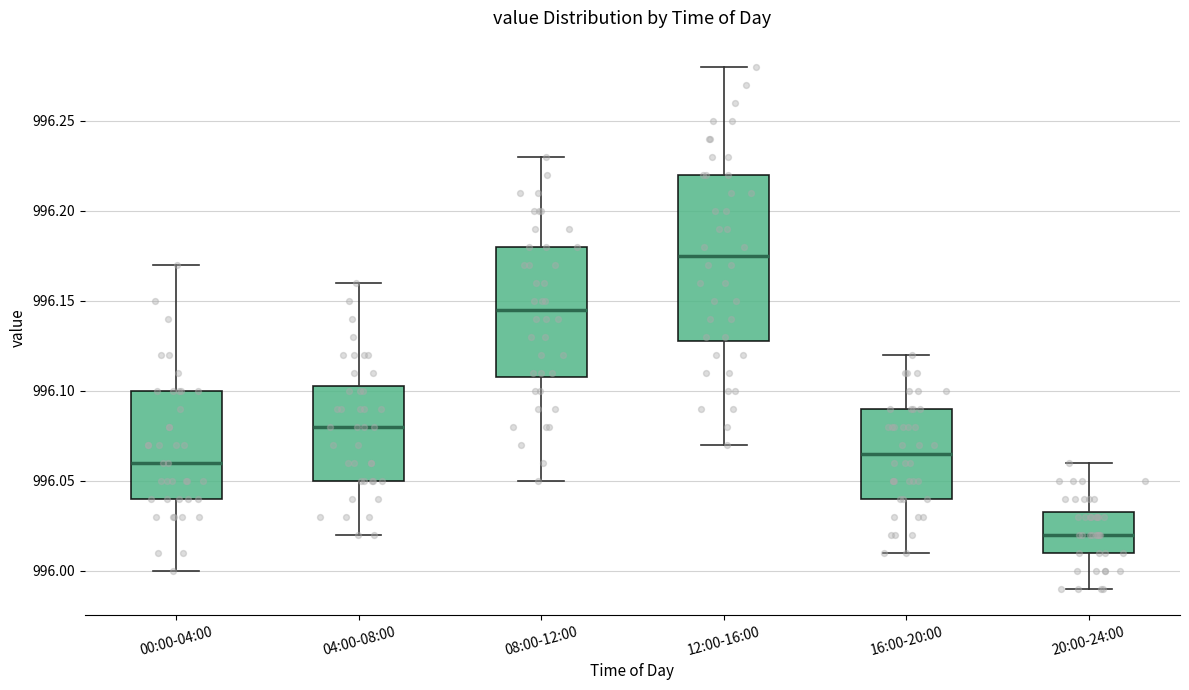

Where does the lower whisker of the box for 00:00-04:00 end on the y-axis? The values are not printed on the chart, so give them approximately, as read against the axis.

996.000